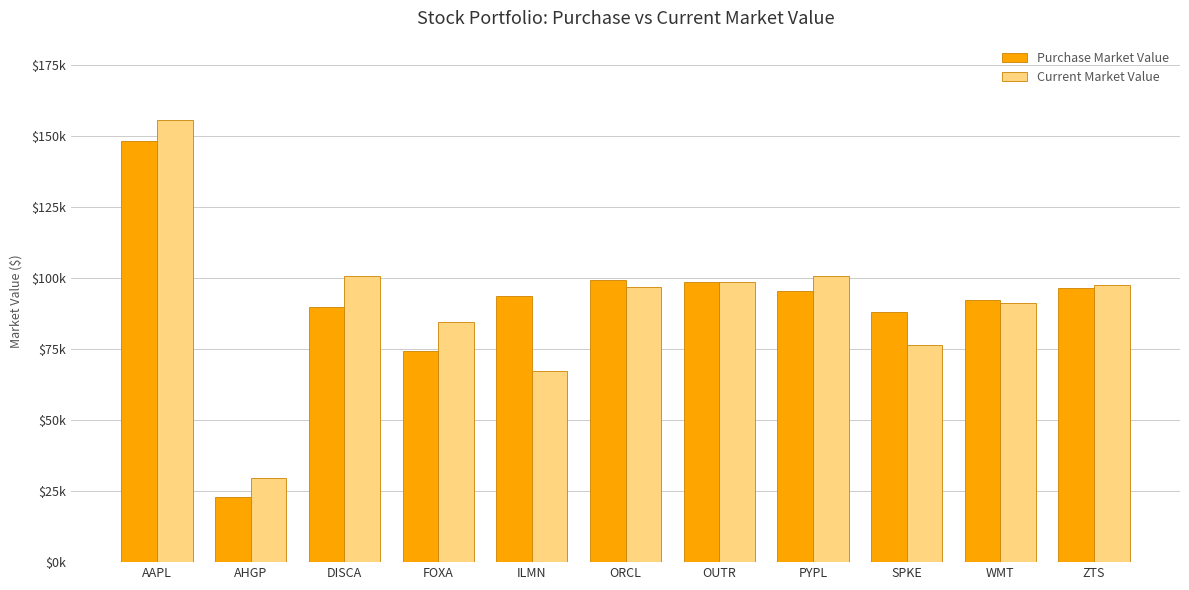

What is the difference between the maximum and minimum values in the Current Market Value series?

125698.4